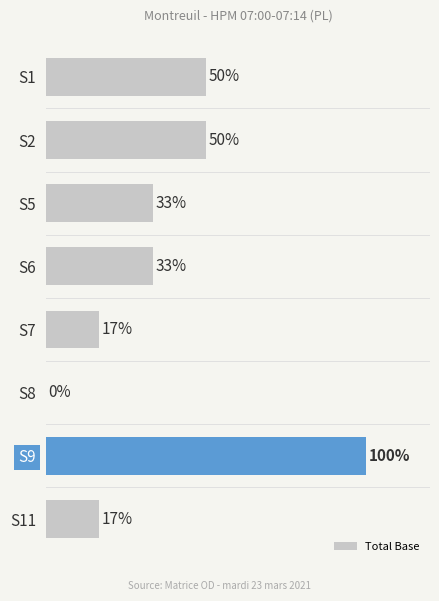

Are the bars horizontal?

Yes